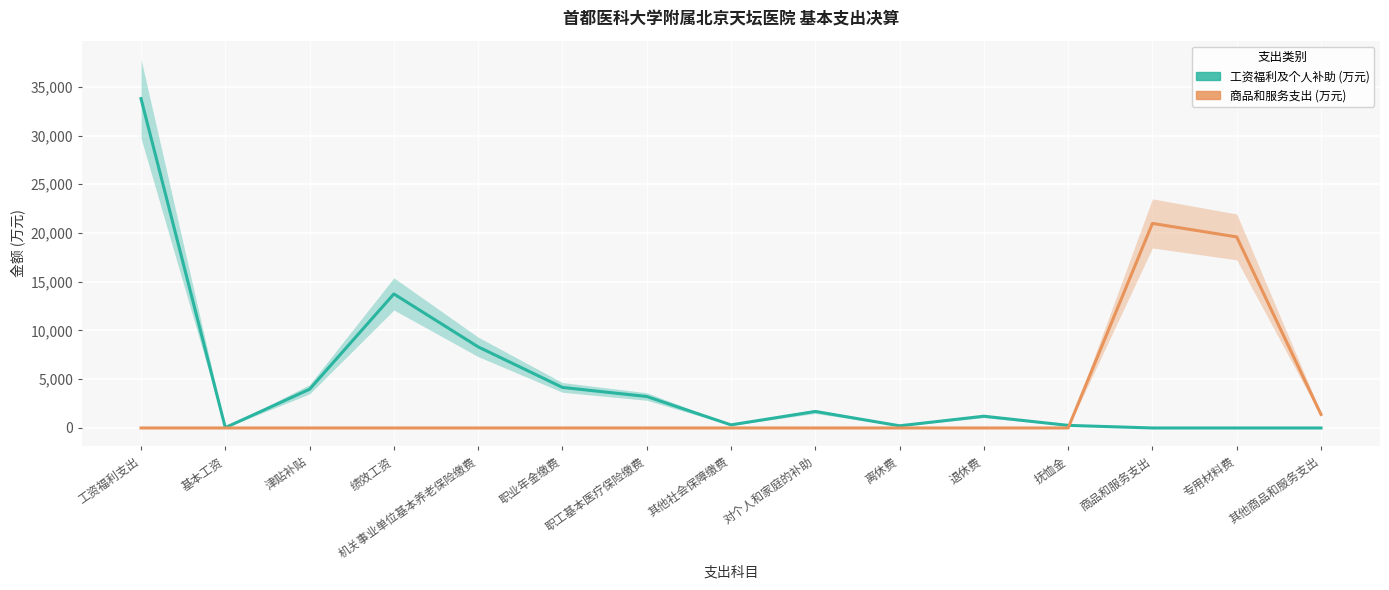

Which series has the widest spread of values?

工资福利及个人补助 (万元)